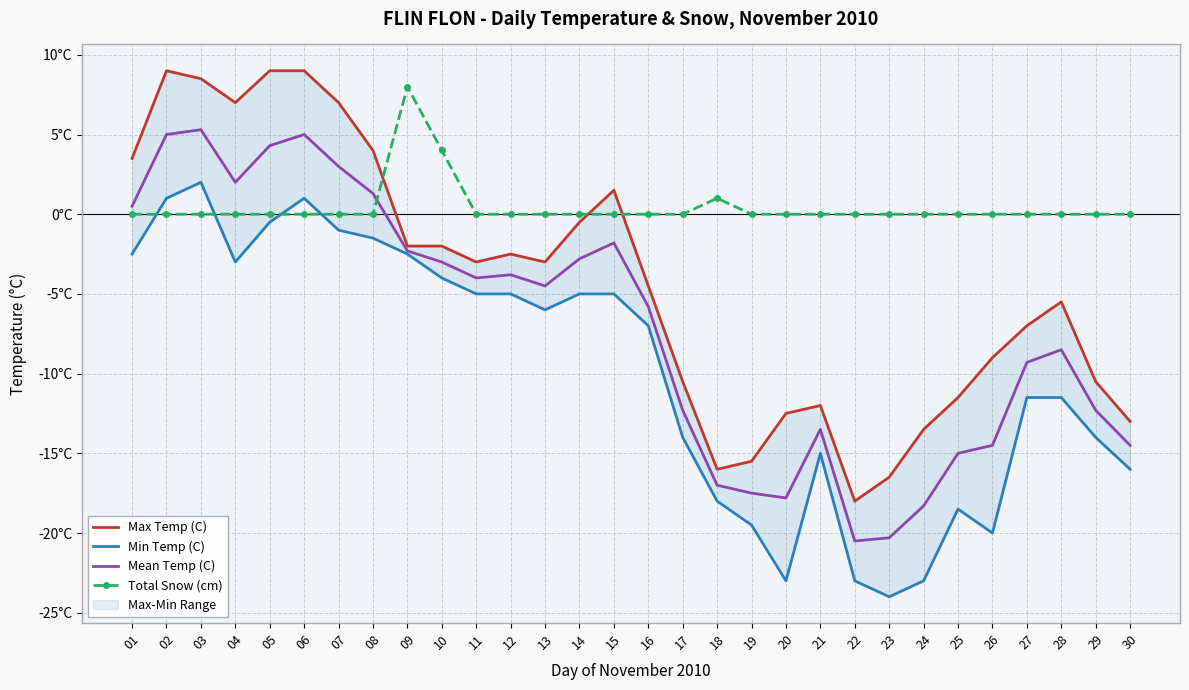

At which category is the sum across all series the highest?

03